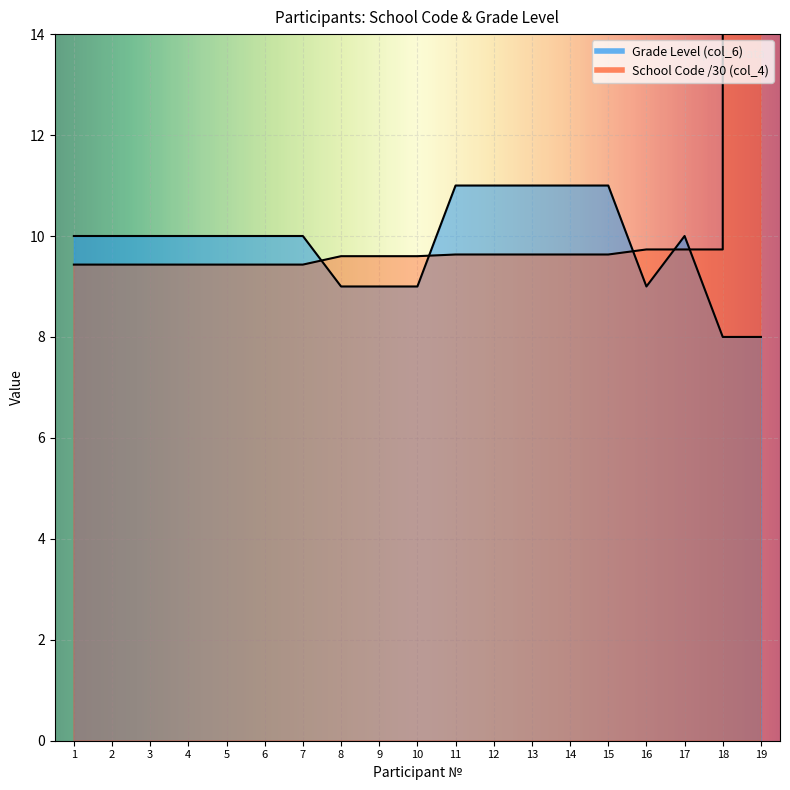

Which series has the largest total across all categories?

School Code (col_4)